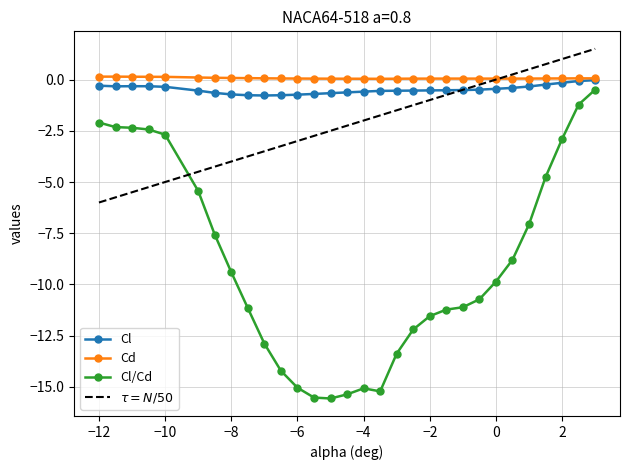

Rank the series by their maximum value, from lowest to highest.

Cl/Cd, Cl, Cd, $\tau = N/50$